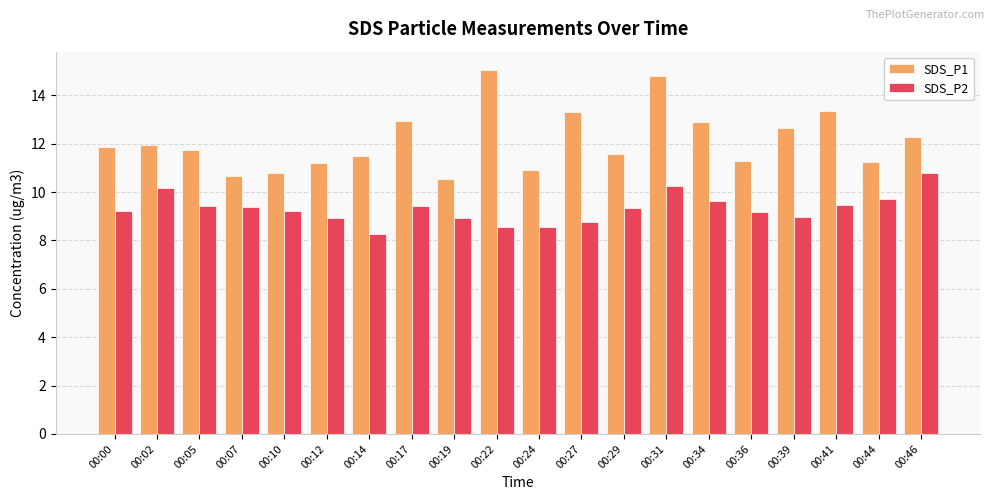

How many groups of bars are there?

20